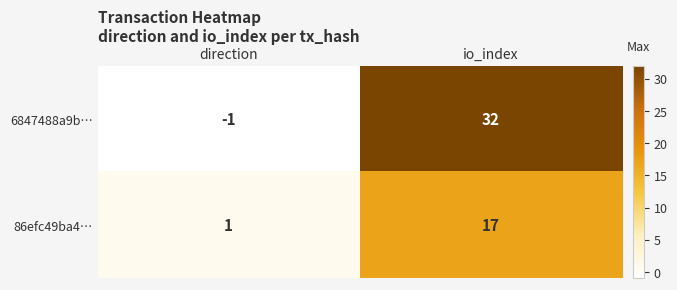

At which category is the sum across all series the highest?

io_index